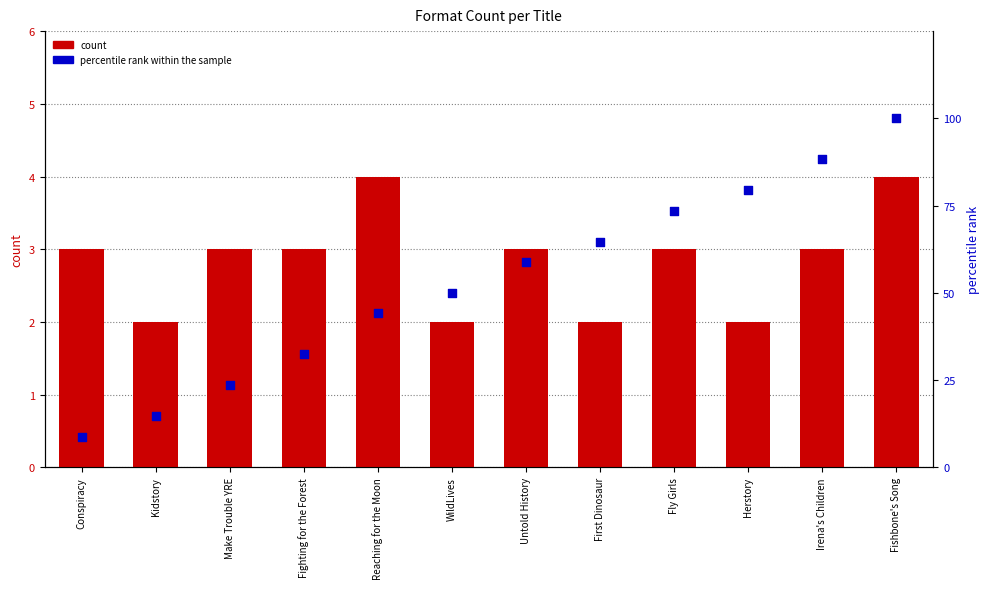

What is the total value across all series at Untold History?

61.8